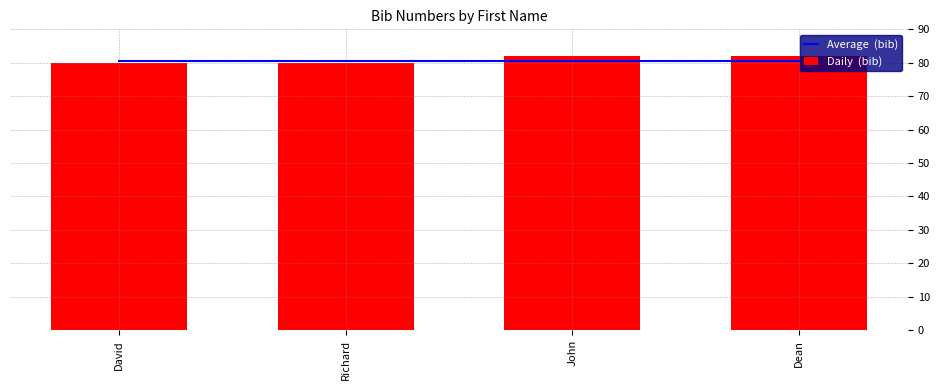

How many data points does each series have?

4